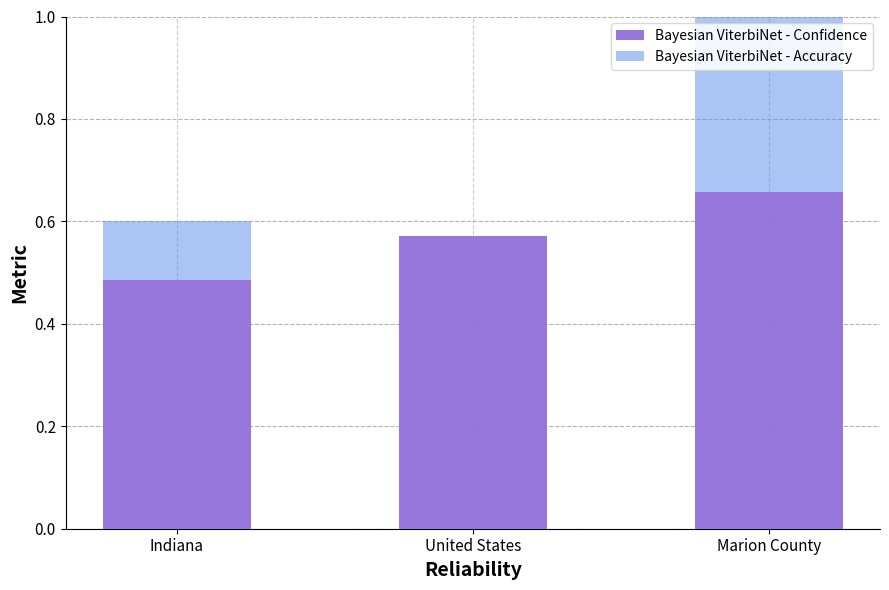

What is the total value across all series at Marion County?

1.0